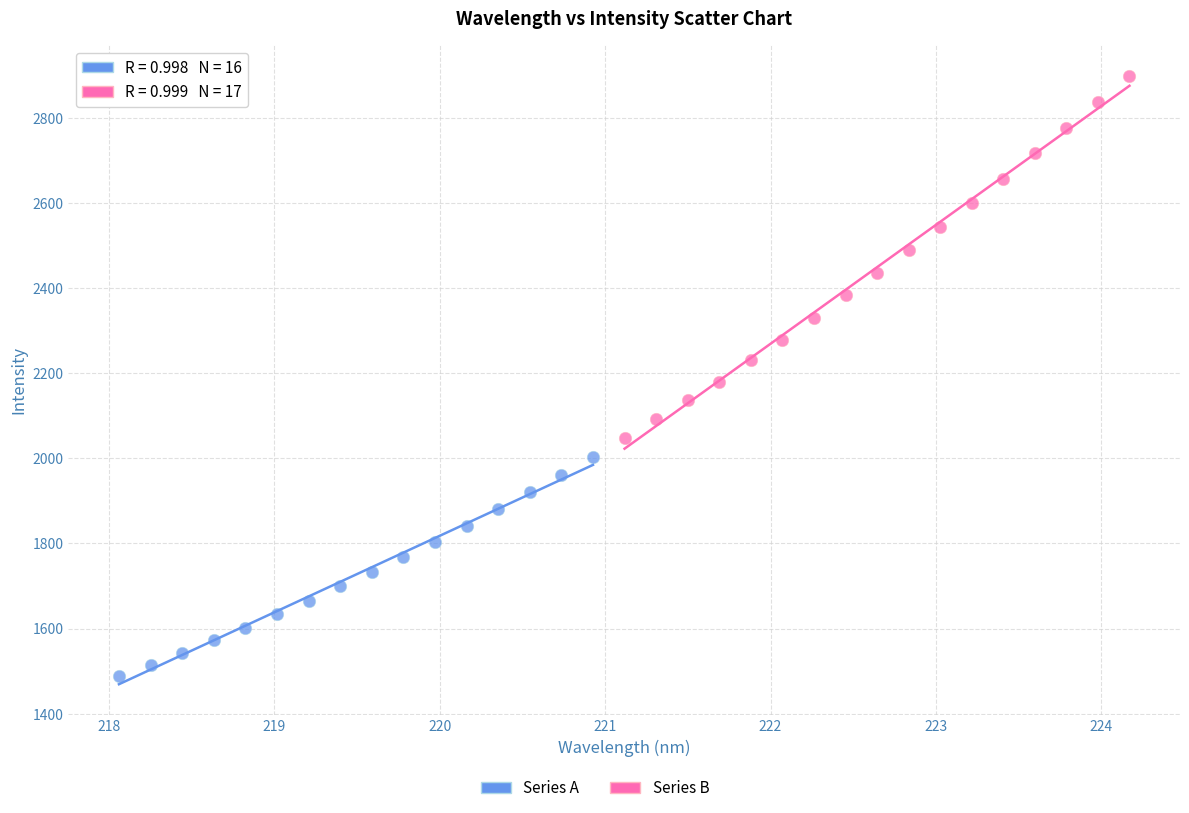

Which series contains the lowest Y value?

Series A